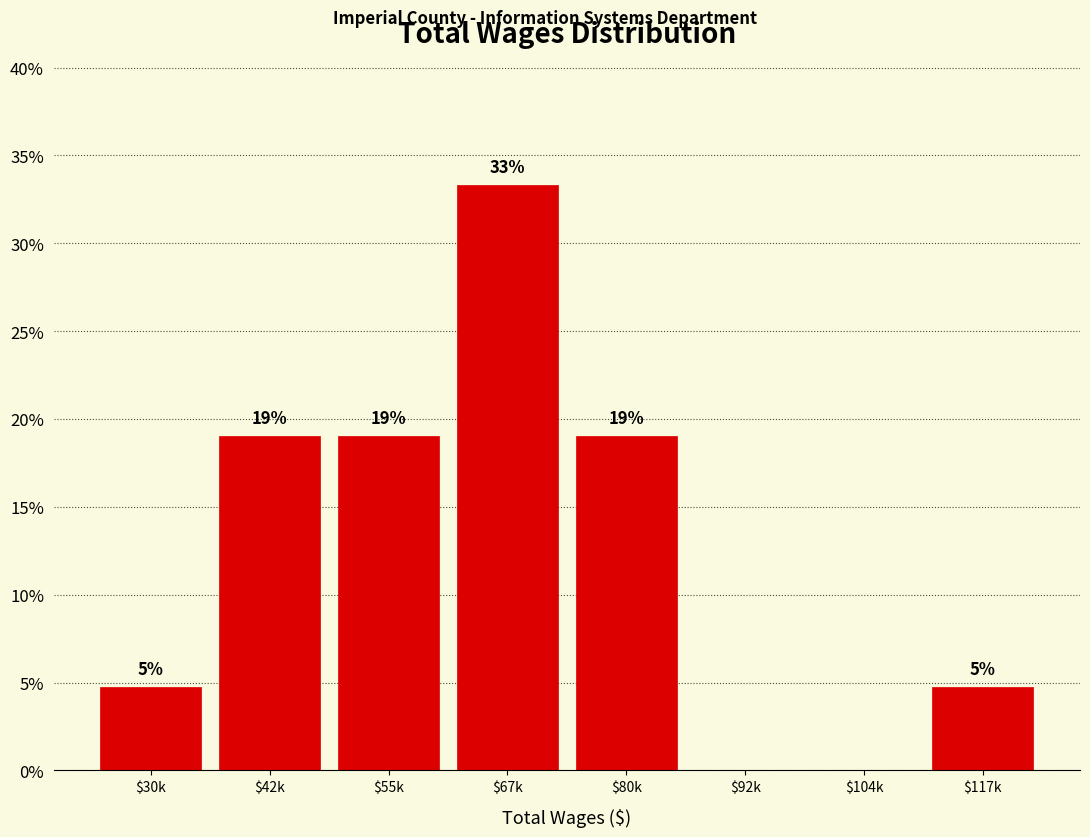

What is the greatest value displayed?

33.3